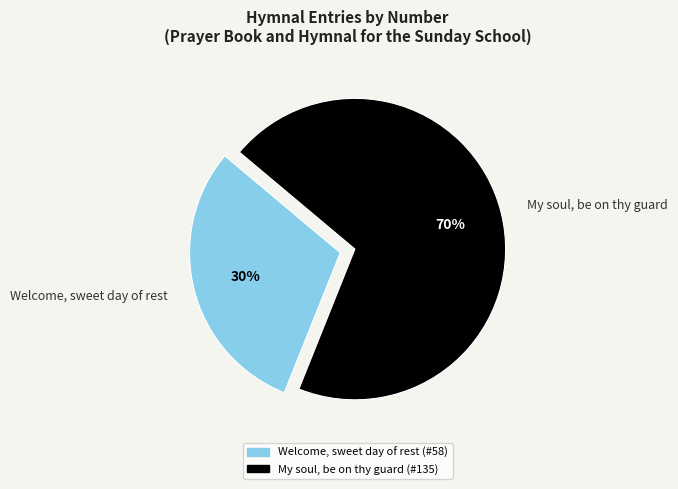

How many segments does this pie chart have?

2